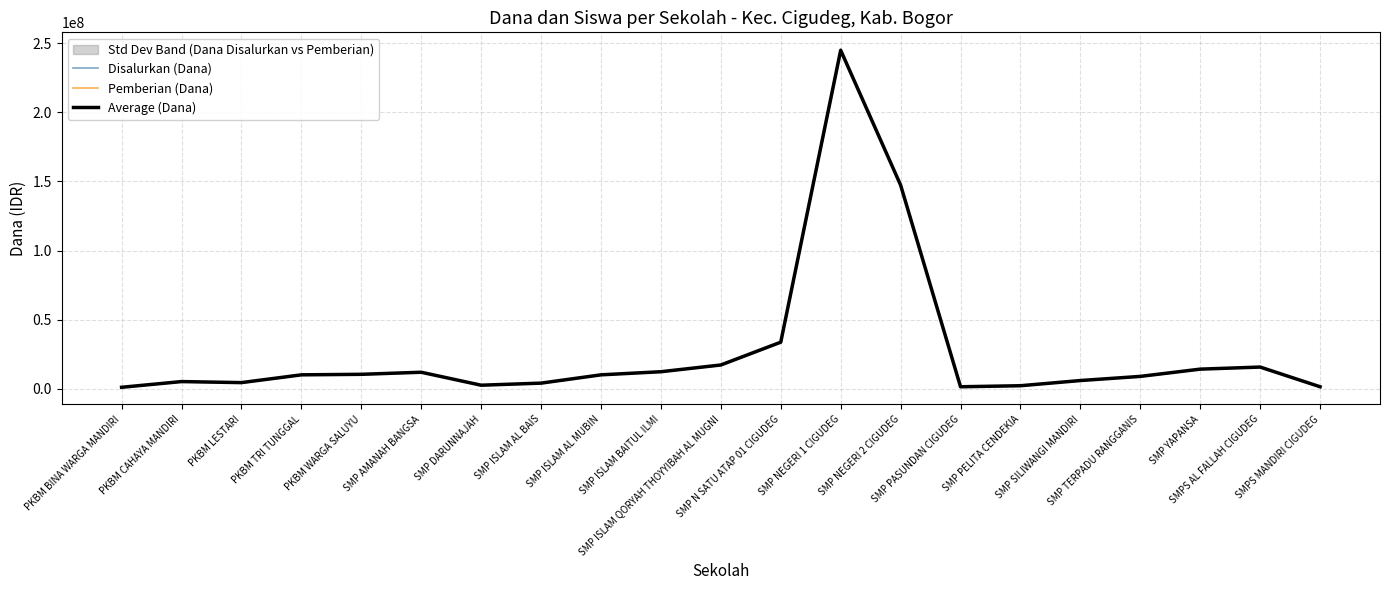

What are all the series names shown in the legend?

Disalurkan (Dana), Pemberian (Dana), Average (Dana)